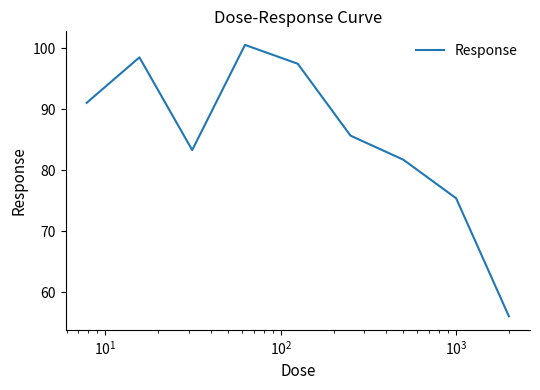

What is the minimum value shown in the chart?

56.1